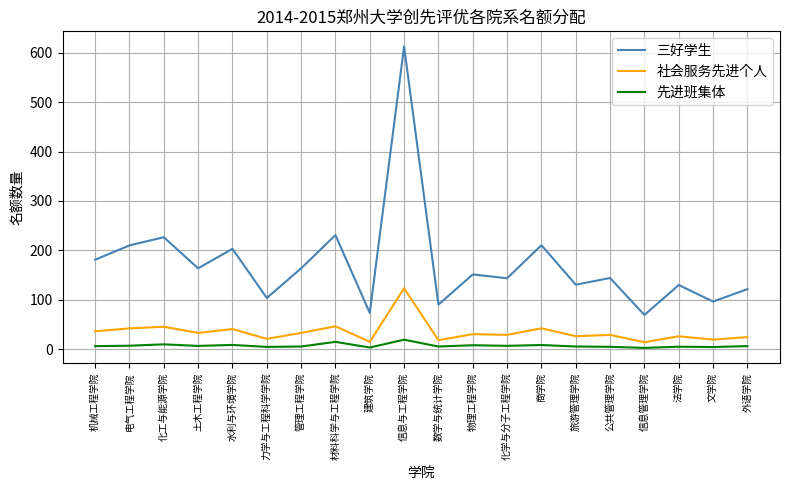

True or false: 三好学生 and 社会服务先进个人 intersect in this chart.

False